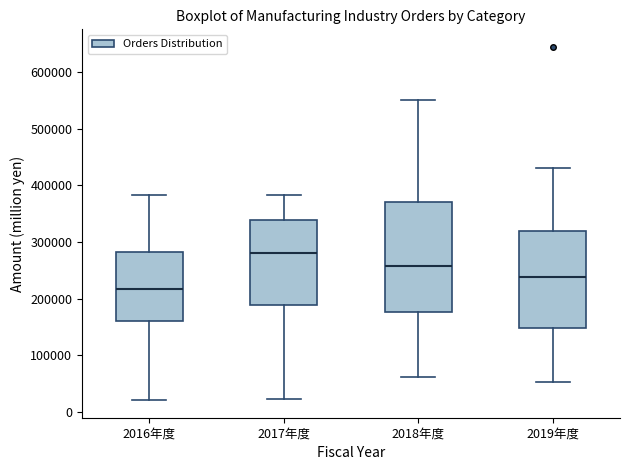

Reading left to right, read every box against the y-axis: the position of its median line, the range the box covers, and the ends of its whiskers. The values are not printed on the chart, so give them approximately, as read against the axis.

2016年度: median 220000, box 160000 to 280000, whiskers 20000 to 380000
2017年度: median 280000, box 190000 to 340000, whiskers 20000 to 380000
2018年度: median 260000, box 180000 to 370000, whiskers 60000 to 550000
2019年度: median 240000, box 150000 to 320000, whiskers 50000 to 430000